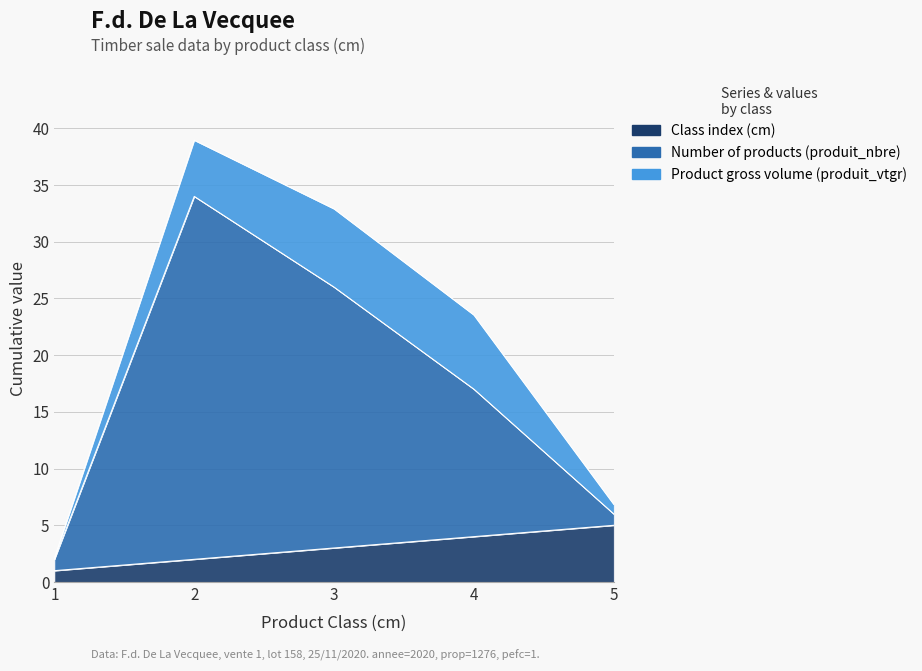

At which label is cm closest to 3?

3